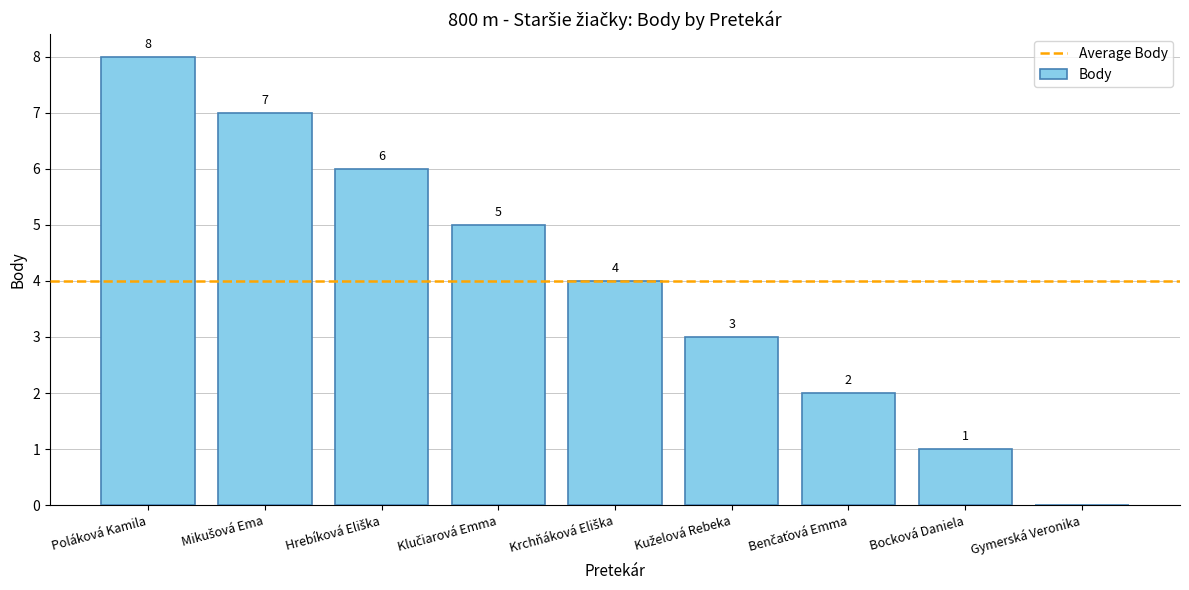

What is the sum of all values?

36